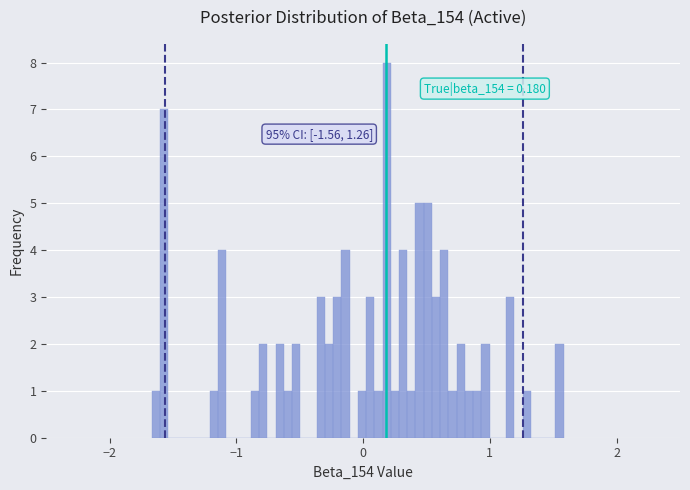

Read against the x-axis, roughly where is the centre of the tallest bar?

0.2